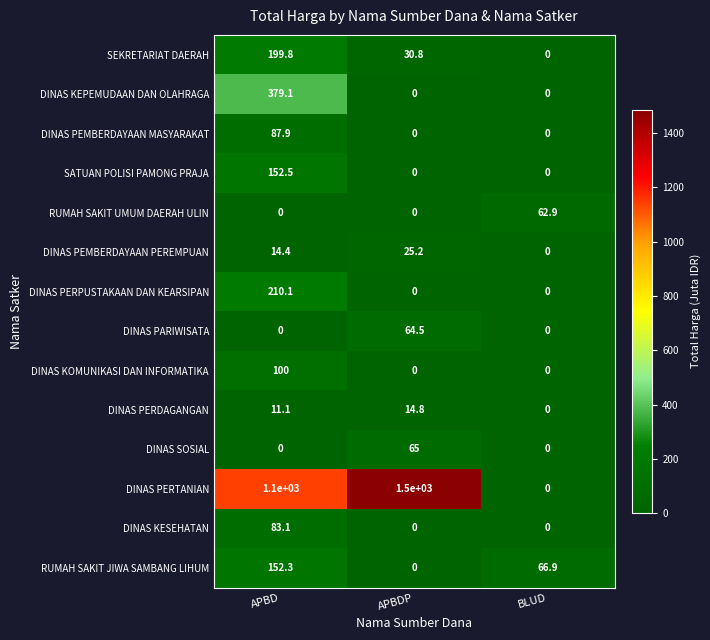

Which series has the widest spread of values?

DINAS PERTANIAN